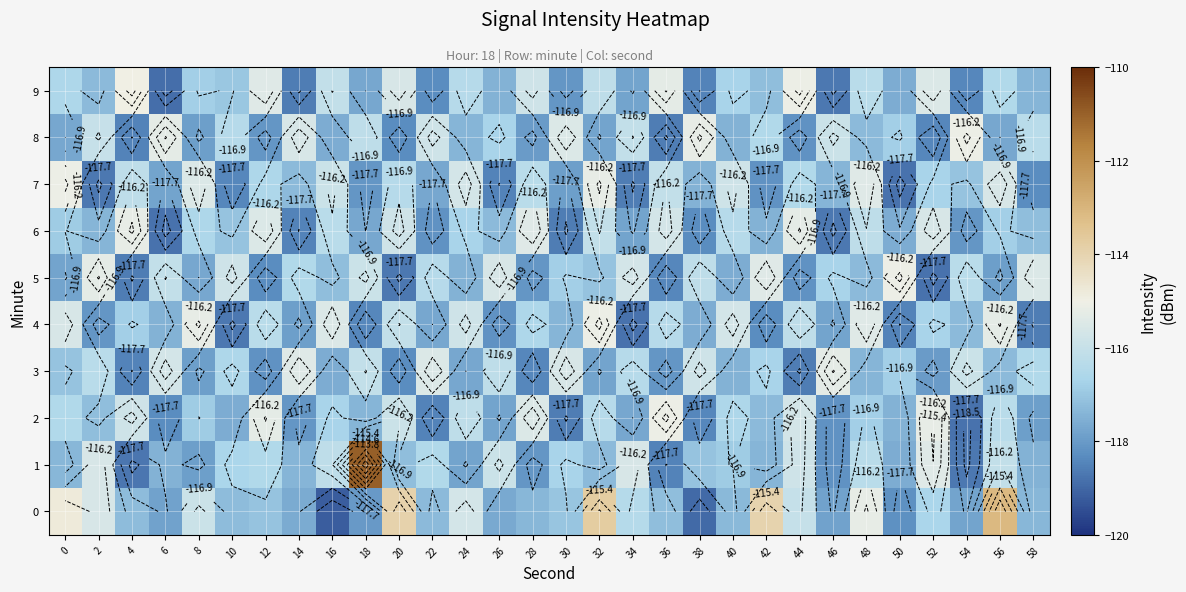

What is the total value across all series at 2?

-1167.5